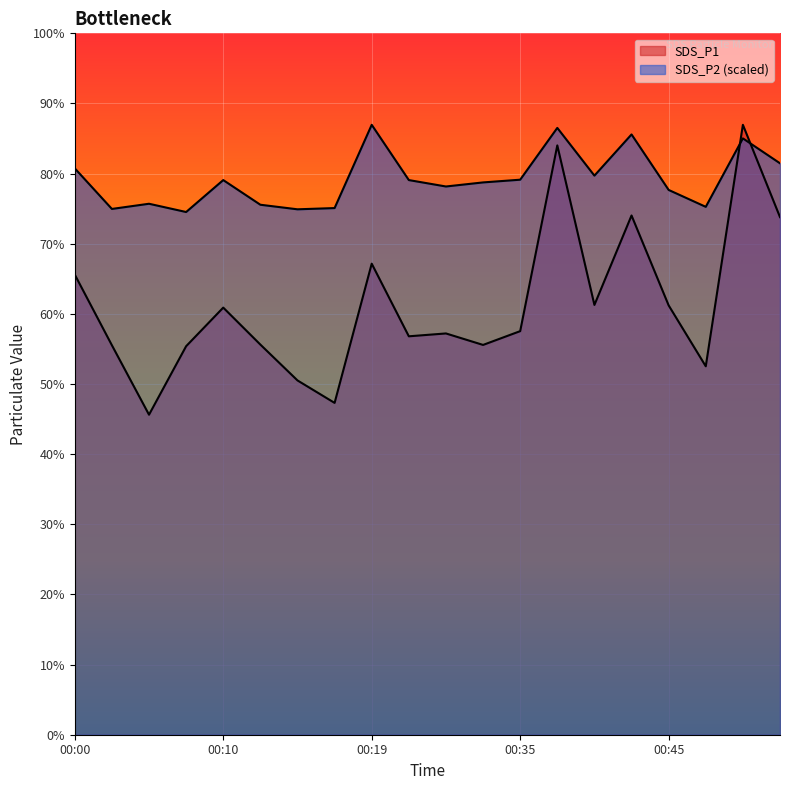

At 00:17, list the series in order from smallest to largest.

SDS_P1, SDS_P2